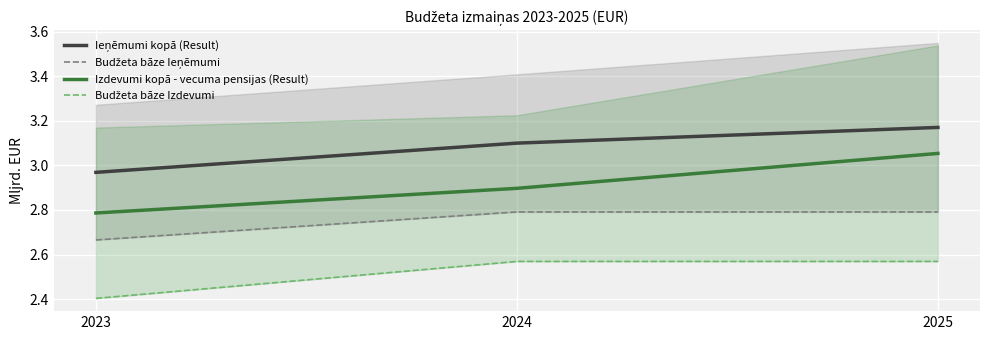

Which series has the largest total across all categories?

Ieņēmumi kopā (Result)